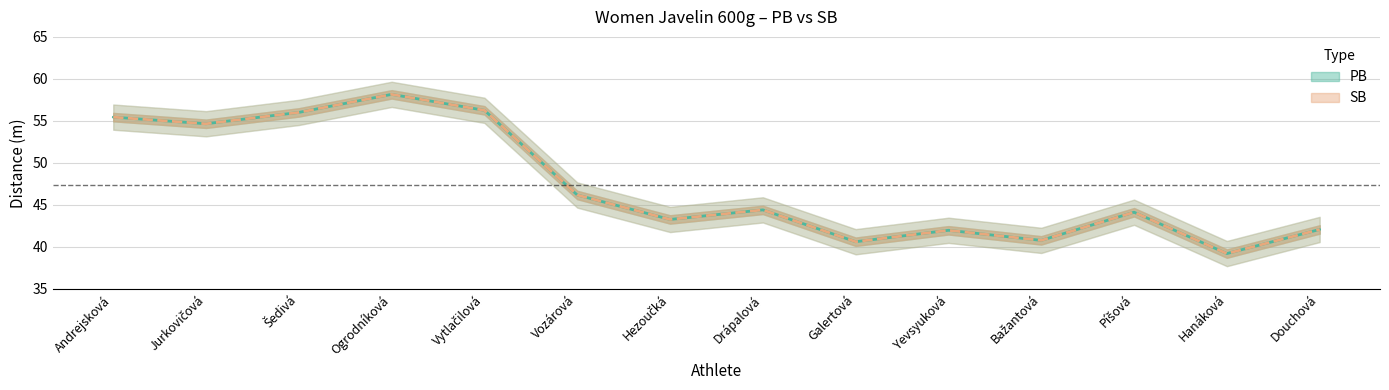

What is the lowest value of the PB series?

39.2